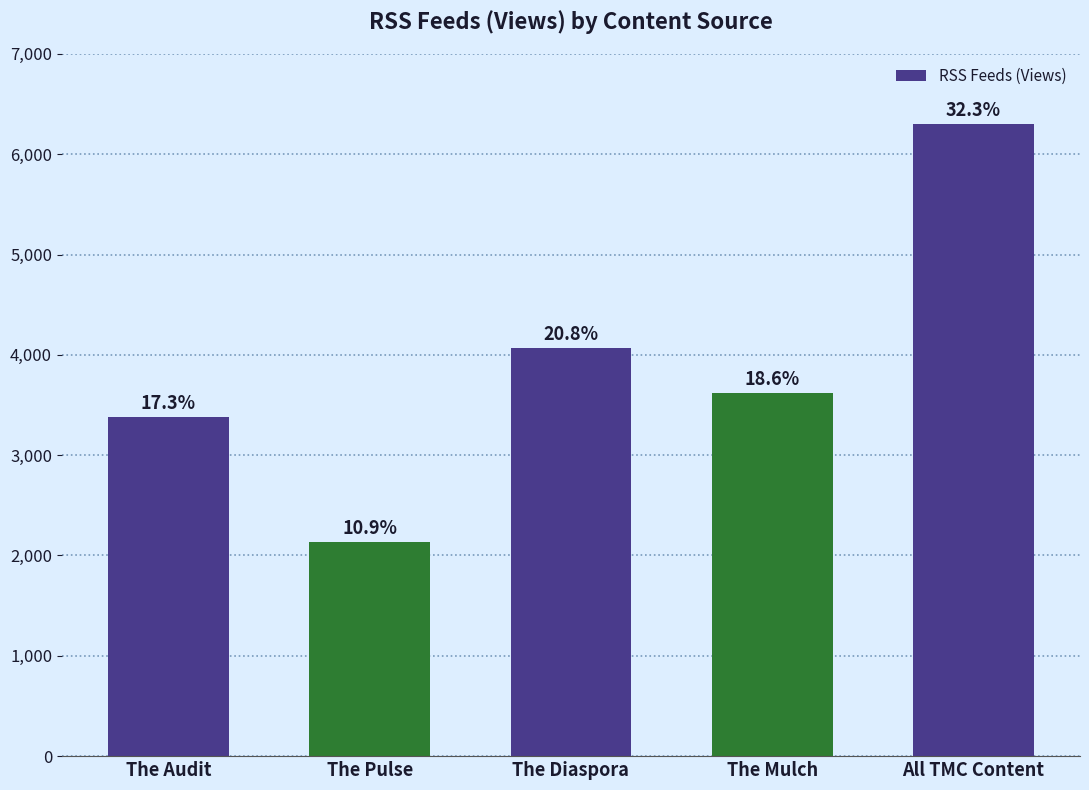

Reading left to right, list all the values displayed in this chart.

The Audit=3382	The Pulse=2132	The Diaspora=4064	The Mulch=3620	All TMC Content=6302